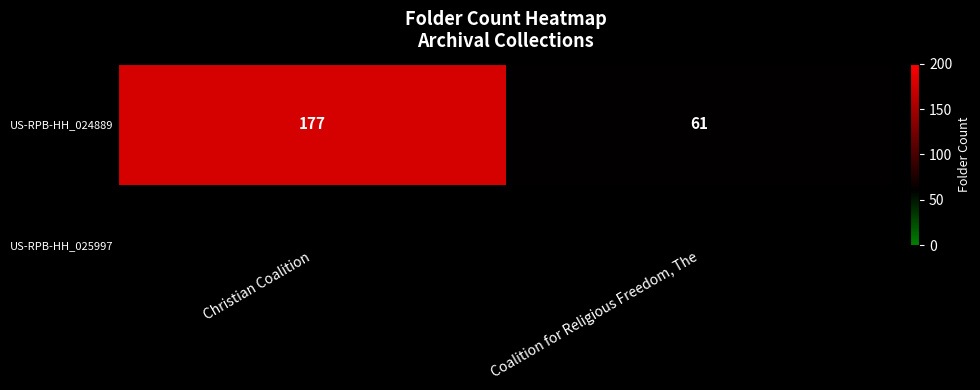

List the labels in order of value, largest first.

Christian Coalition, Coalition for Religious Freedom, The